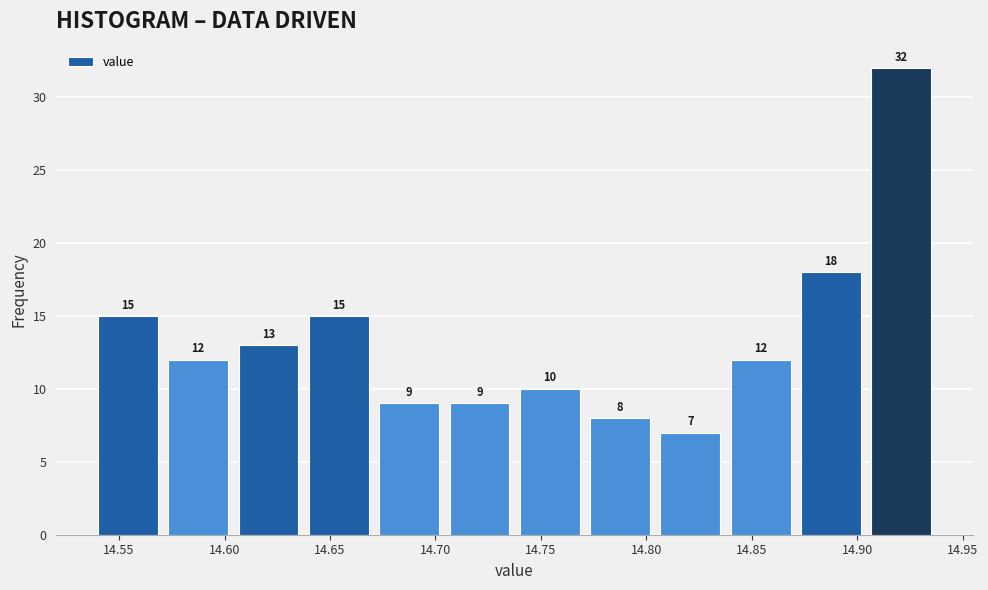

Reading left to right, transcribe this chart: for each bar, give the range it covers on the x-axis and its height. The bar edges are not printed on the chart, so give them approximately, as read against the axis.

14.540 to 14.575: 15
14.575 to 14.605: 12
14.605 to 14.640: 13
14.640 to 14.675: 15
14.675 to 14.705: 9
14.705 to 14.740: 9
14.740 to 14.775: 10
14.775 to 14.805: 8
14.805 to 14.840: 7
14.840 to 14.875: 12
14.875 to 14.905: 18
14.905 to 14.940: 32